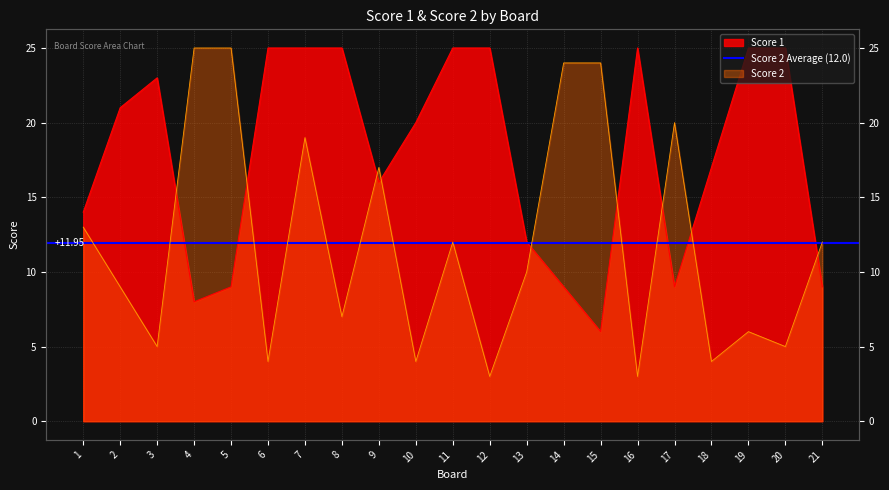

Reading right to left, transcribe all the data shown in this chart.

Score 1: 9	25	25	17	9	25	6	9	12	25	25	20	16	25	25	25	9	8	23	21	14
Score 2: 12	5	6	4	20	3	24	24	10	3	12	4	17	7	19	4	25	25	5	9	13